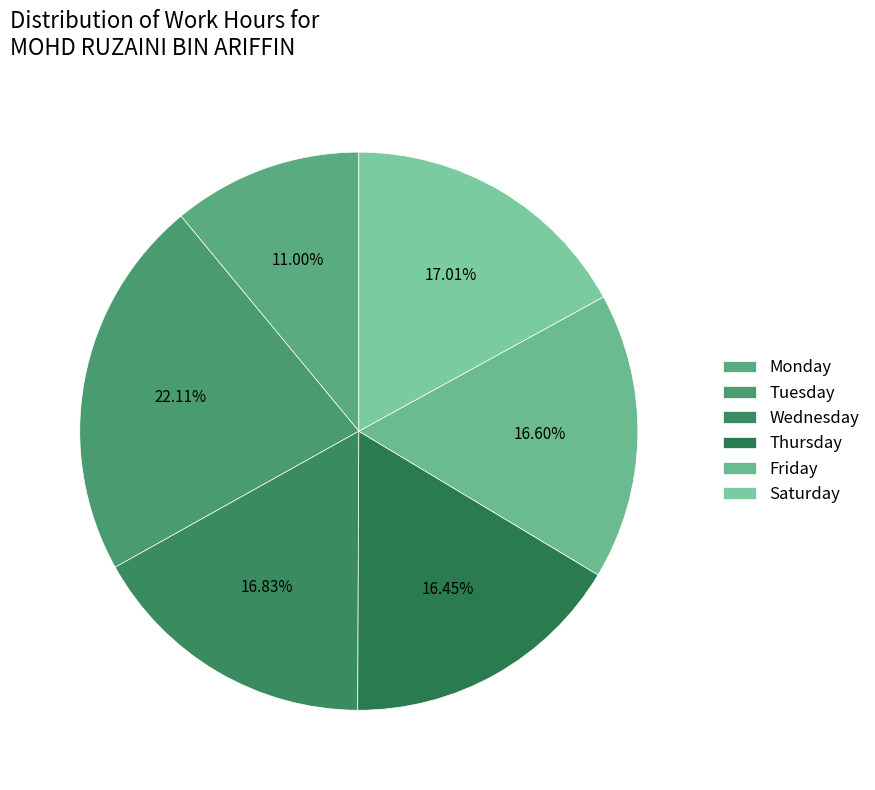

How many slices are in this pie chart?

6